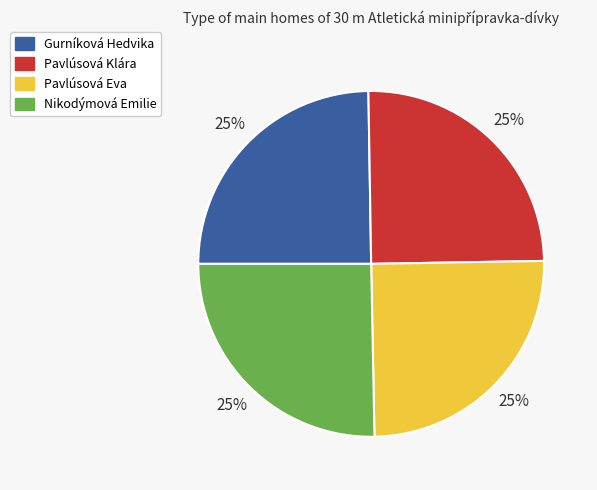

The Nikodýmová Emilie slice represents 25% of the pie. True or false?

True